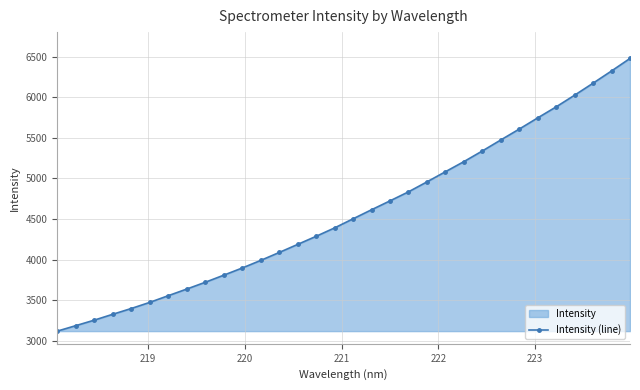

What is the difference between the maximum and minimum values?

3355.9